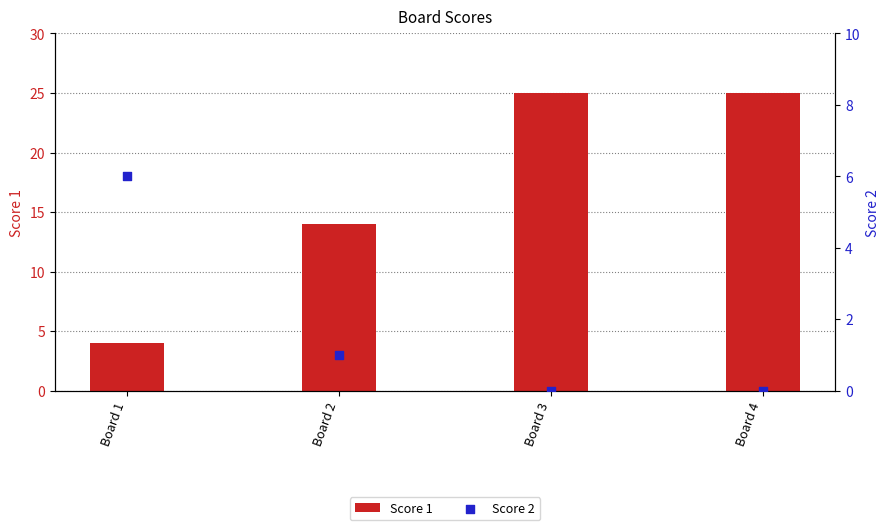

What are all the series names shown in the legend?

Score 1, Score 2